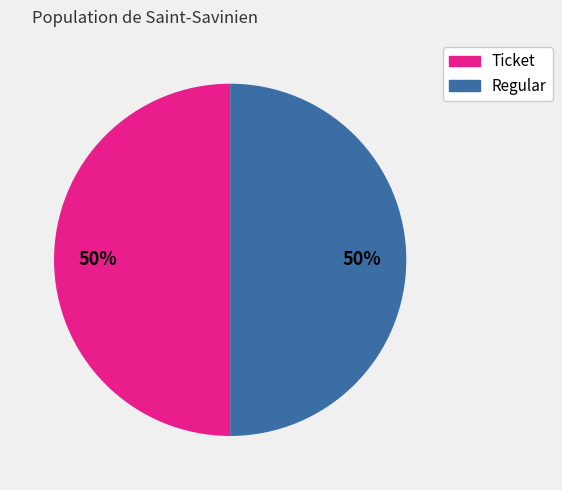

How many slices are in this pie chart?

2